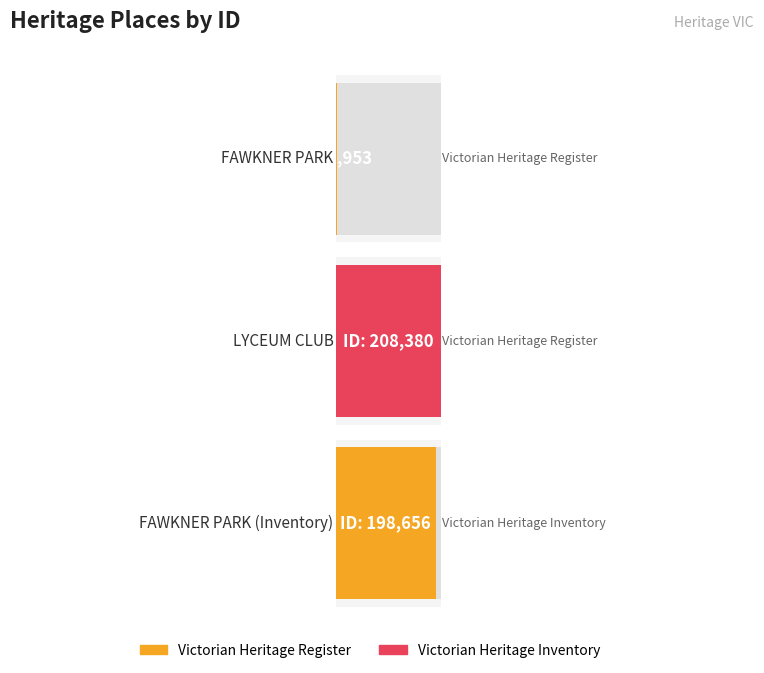

Reading left to right, list all the values displayed in this chart.

FAWKNER PARK=1953	LYCEUM CLUB=208380	FAWKNER PARK (Inventory)=198656